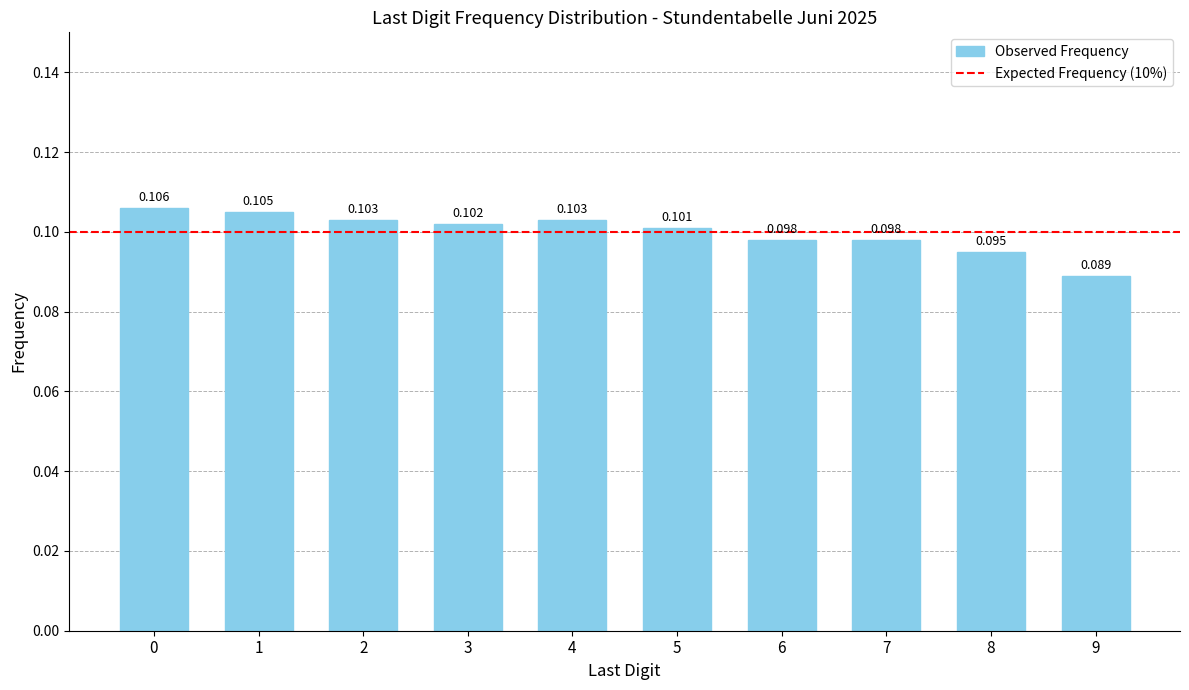

What is the minimum value shown in the chart?

0.1